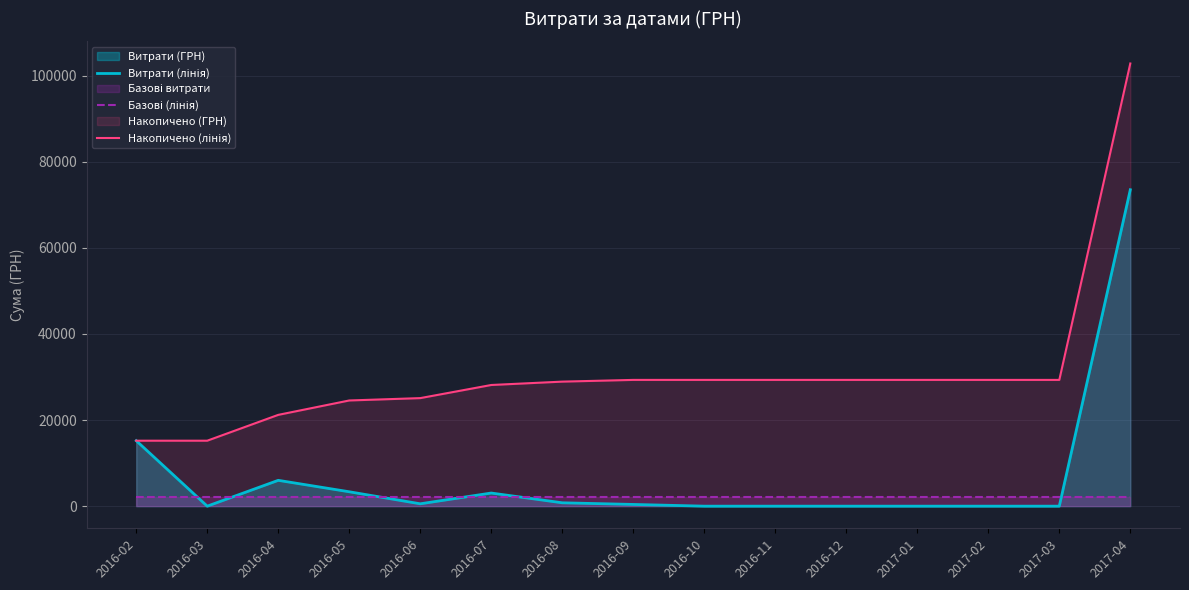

Reading right to left, list all the values displayed in this chart.

Витрати (лінія): 2017-04=73490.0	2017-03=0.0	2017-02=0.0	2017-01=0.0	2016-12=0.0	2016-11=0.0	2016-10=0.0	2016-09=400.0	2016-08=781.5	2016-07=3047.6	2016-06=548.6	2016-05=3342.8	2016-04=6000.0	2016-03=0.0	2016-02=15203.5
Базові (лінія): 2017-04=2092.1	2017-03=2092.1	2017-02=2092.1	2017-01=2092.1	2016-12=2092.1	2016-11=2092.1	2016-10=2092.1	2016-09=2092.1	2016-08=2092.1	2016-07=2092.1	2016-06=2092.1	2016-05=2092.1	2016-04=2092.1	2016-03=2092.1	2016-02=2092.1
Накопичено (лінія): 2017-04=102814.0	2017-03=29324.0	2017-02=29324.0	2017-01=29324.0	2016-12=29324.0	2016-11=29324.0	2016-10=29324.0	2016-09=29324.0	2016-08=28924.0	2016-07=28142.5	2016-06=25094.9	2016-05=24546.3	2016-04=21203.5	2016-03=15203.5	2016-02=15203.5